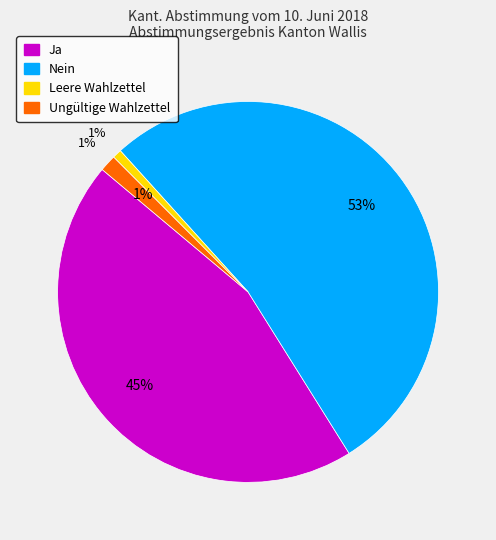

Is Nein the majority of the pie?

Yes